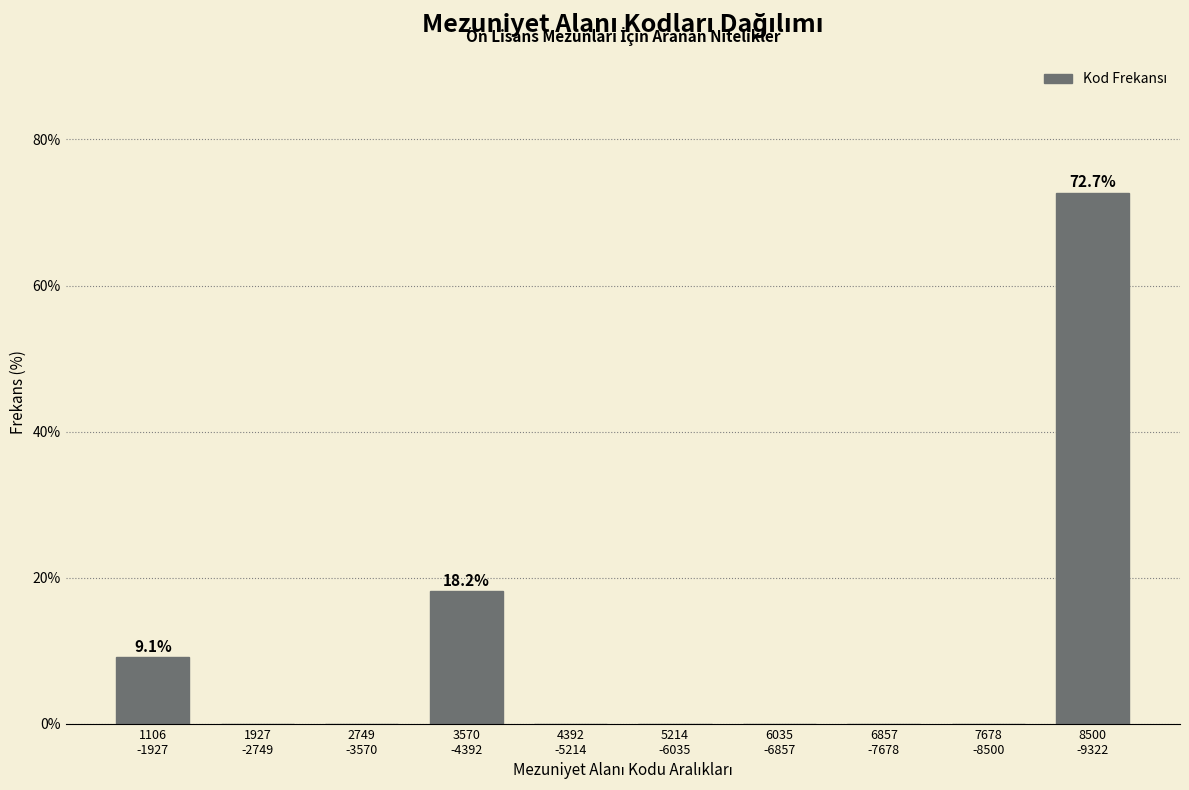

What is the maximum value shown in the chart?

72.7